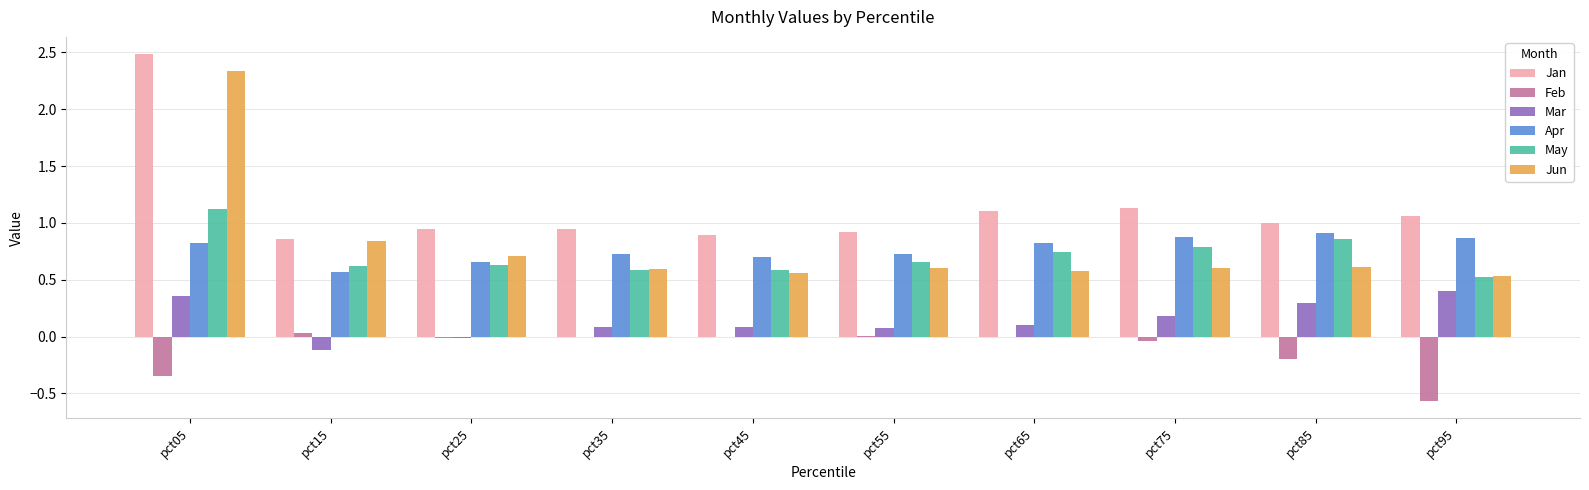

Which series changed the most between pct05 and pct85?

Jun